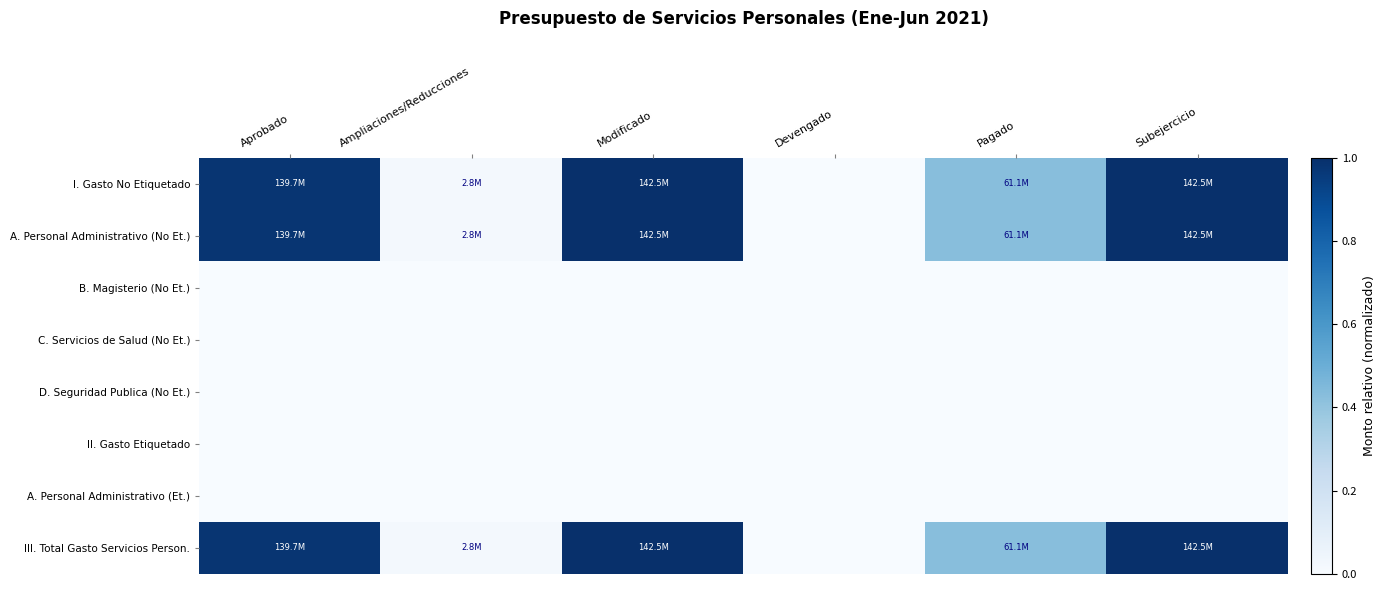

How many data points does each series have?

6